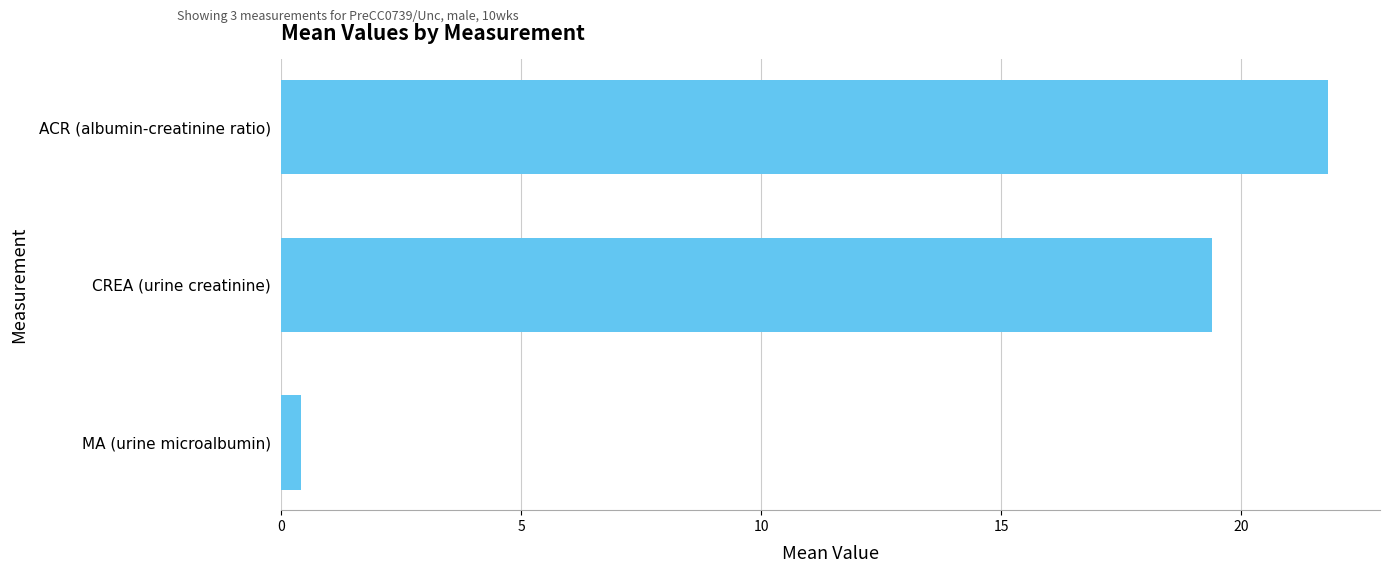

Between MA (urine microalbumin) and ACR (albumin-creatinine ratio), which is larger?

ACR (albumin-creatinine ratio)